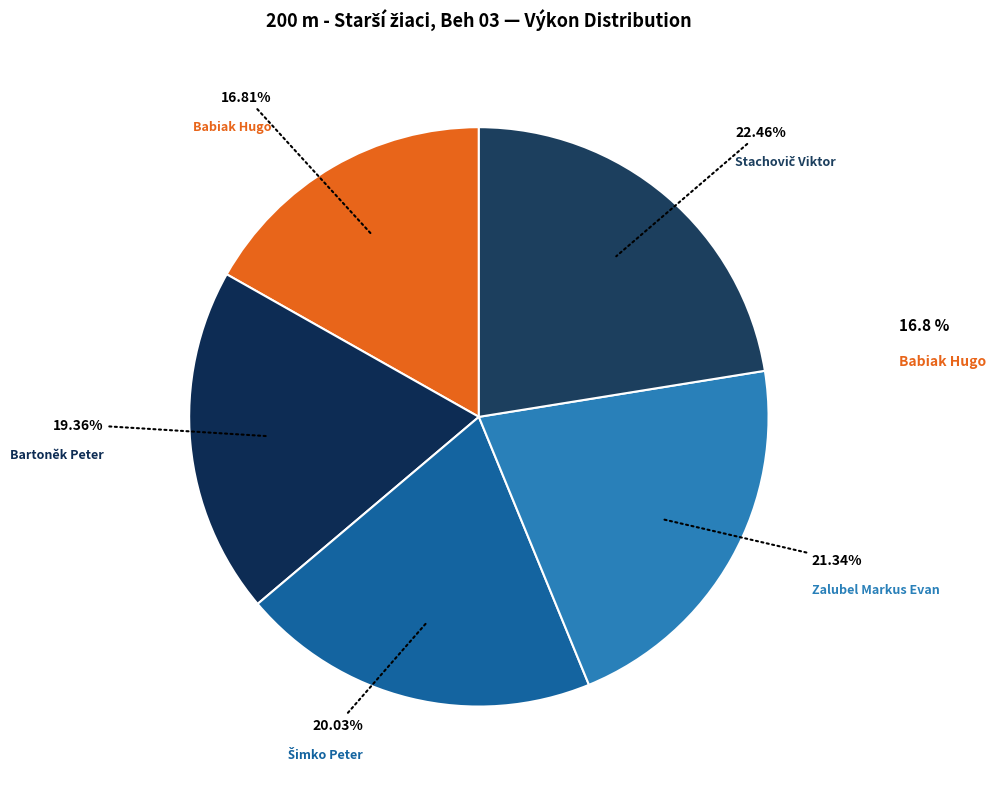

How many segments does this pie chart have?

5